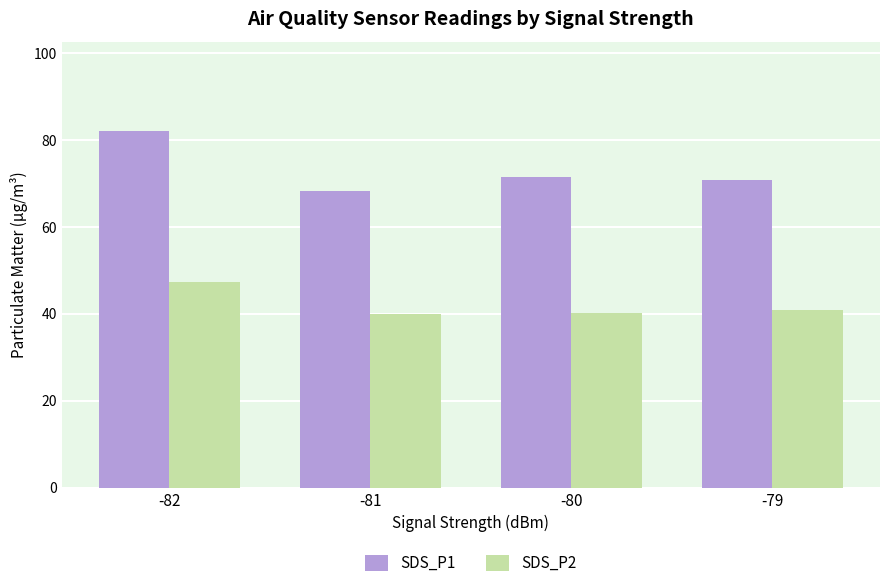

What is the spread (max minus min) of values at -79?

29.9